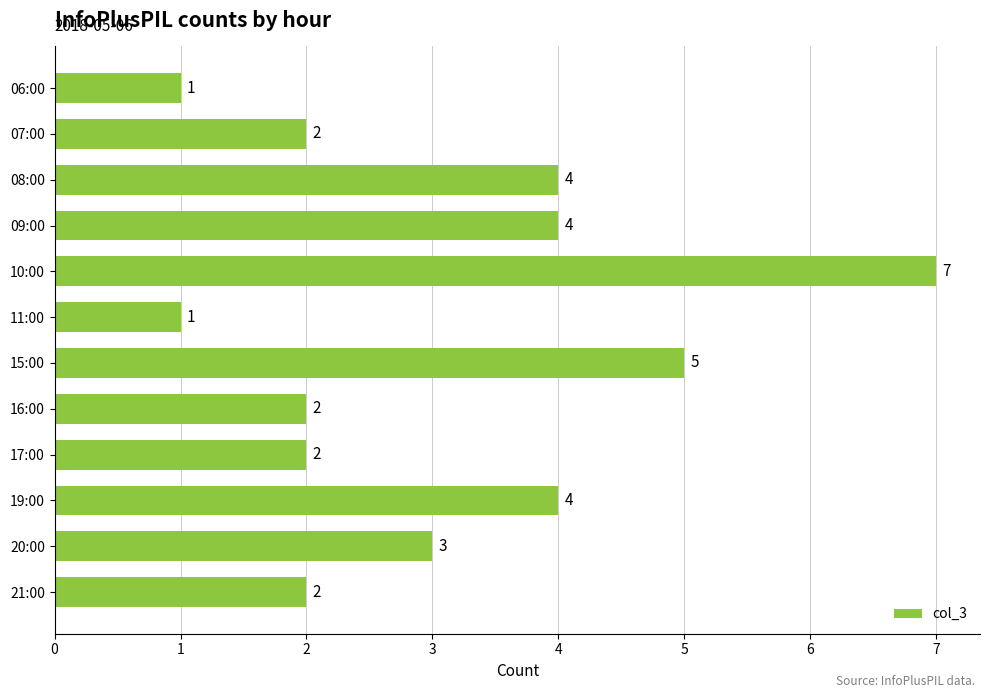

What is the value of the 11th bar from the top?

3